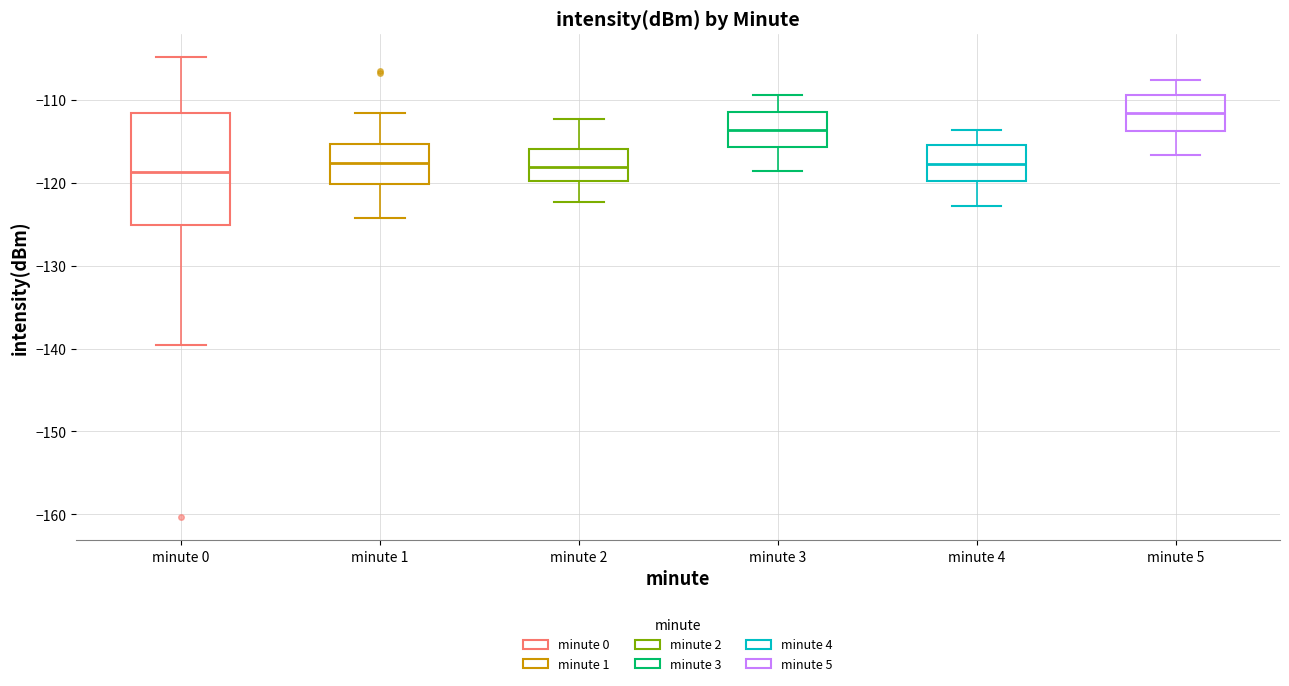

Reading left to right, transcribe this box plot: for each box, give where its median line is, the range the box spans, and where its two whiskers end, as read against the y-axis. The values are not printed on the chart, so give them approximately, as read against the axis.

minute 0: median -119, box -125 to -112, whiskers -140 to -105
minute 1: median -118, box -120 to -115, whiskers -124 to -112
minute 2: median -118, box -120 to -116, whiskers -122 to -112
minute 3: median -114, box -116 to -111, whiskers -119 to -109
minute 4: median -118, box -120 to -115, whiskers -123 to -114
minute 5: median -112, box -114 to -109, whiskers -117 to -108